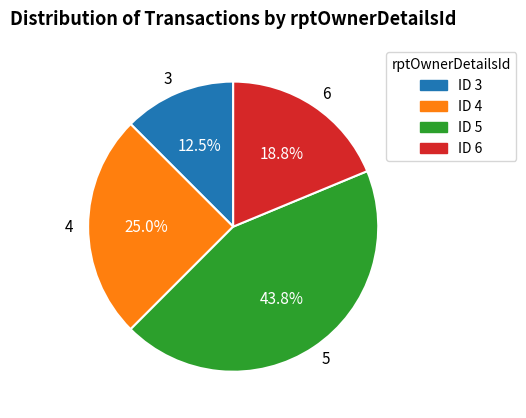

Which slice is the smallest?

3